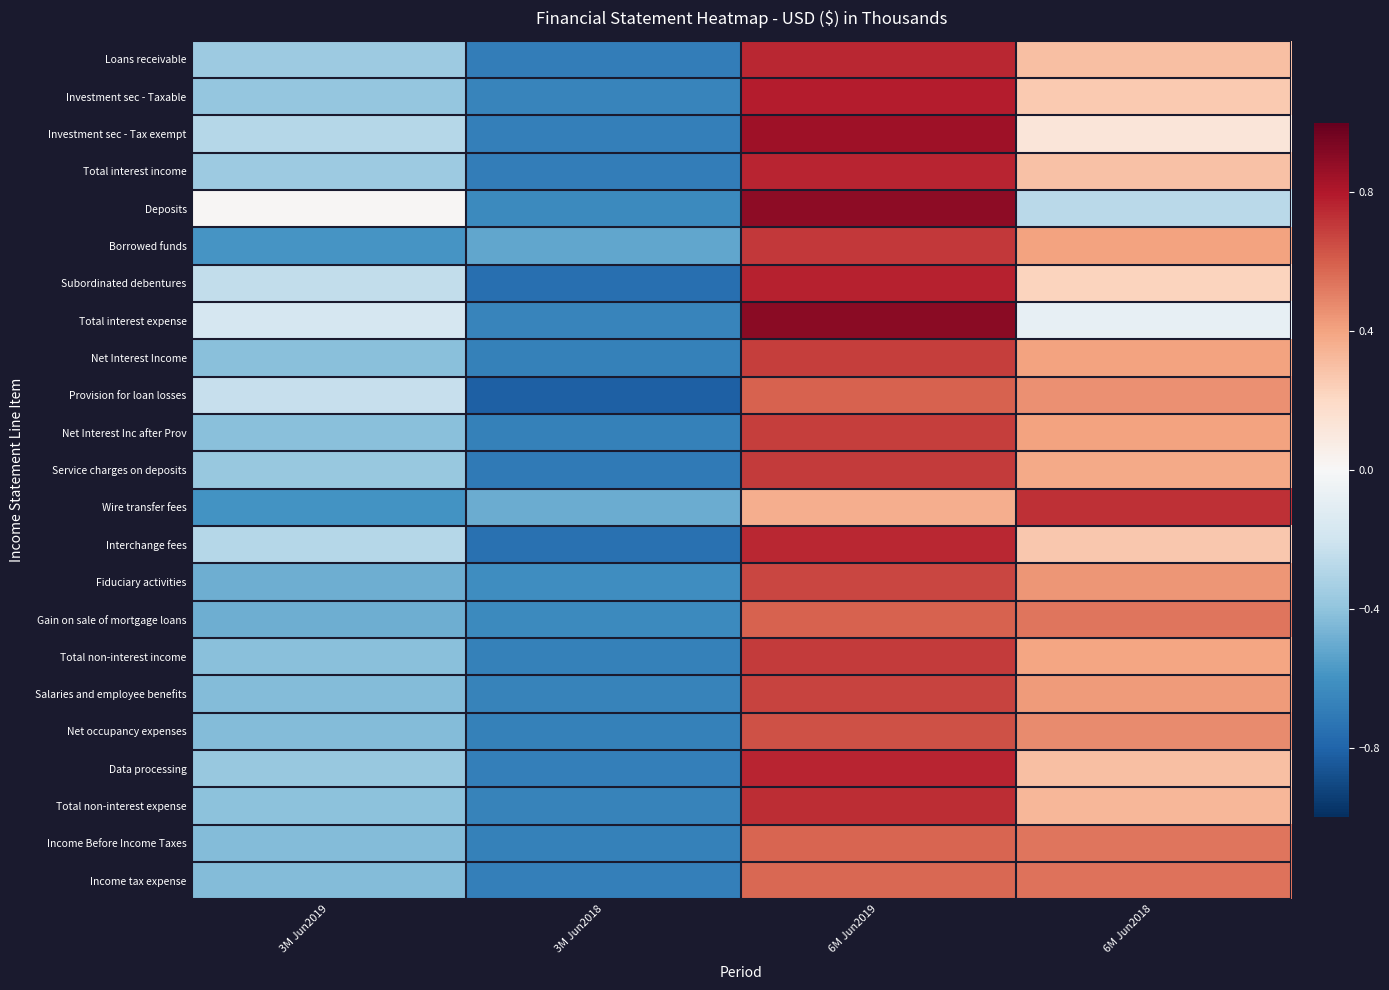

At which category does the chart reach its peak across all series?

6M Jun2019